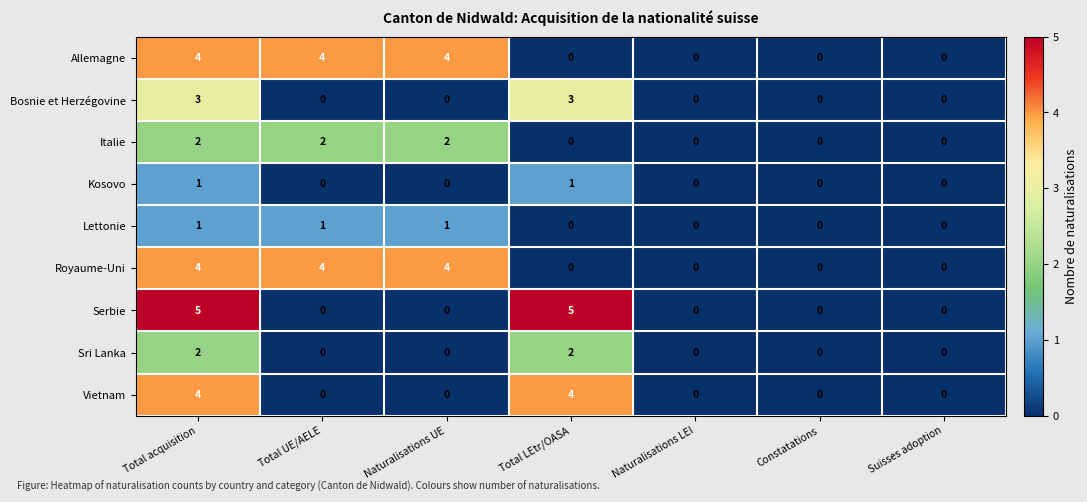

How many Sri Lanka values are between 0 and 2?

7